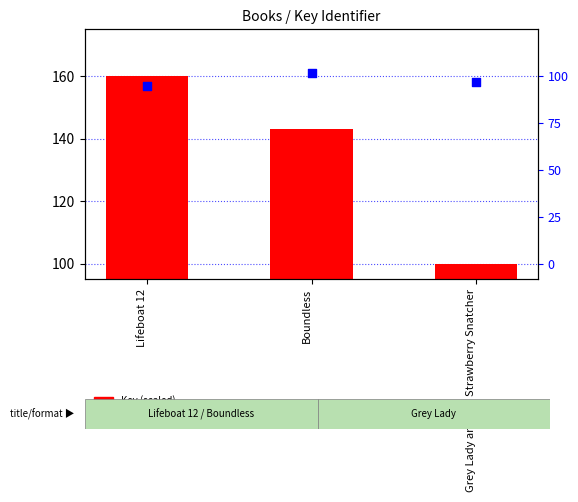

At which category is the sum across all series the highest?

Lifeboat 12